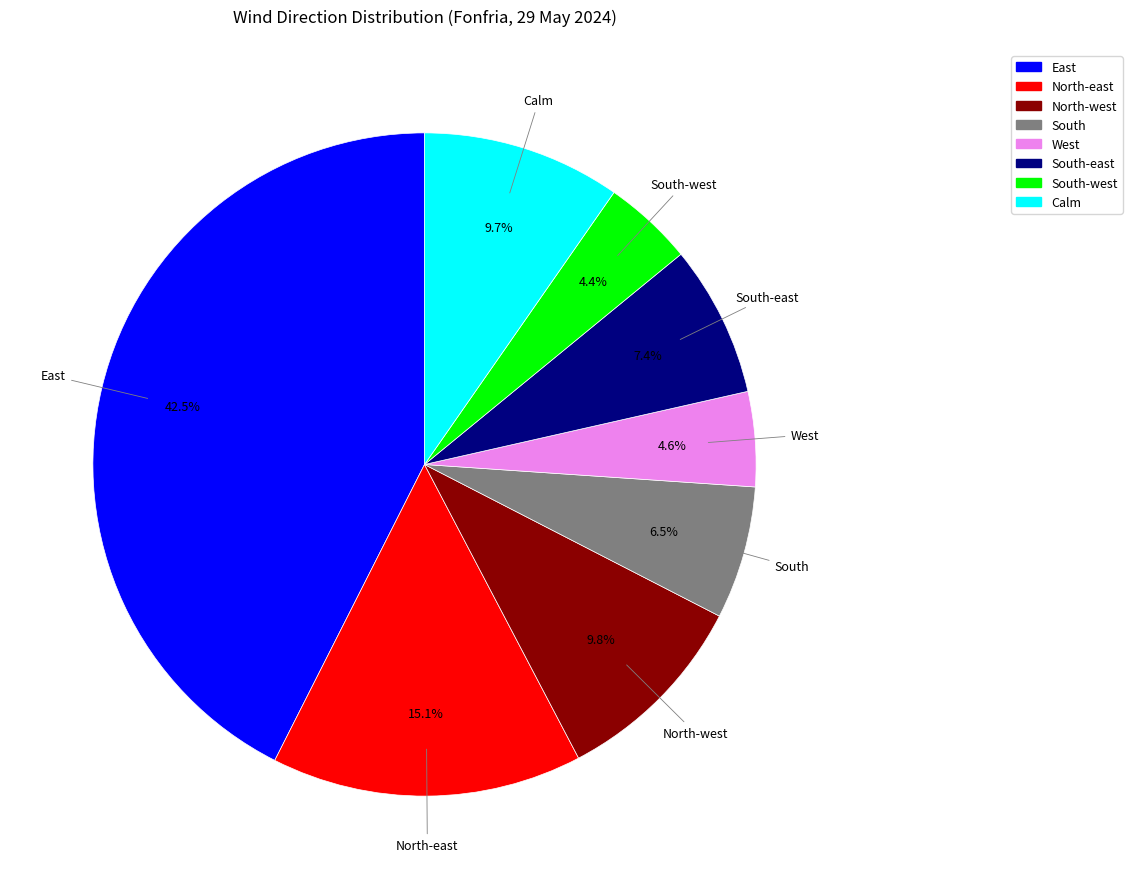

Is there a majority slice in this chart?

No